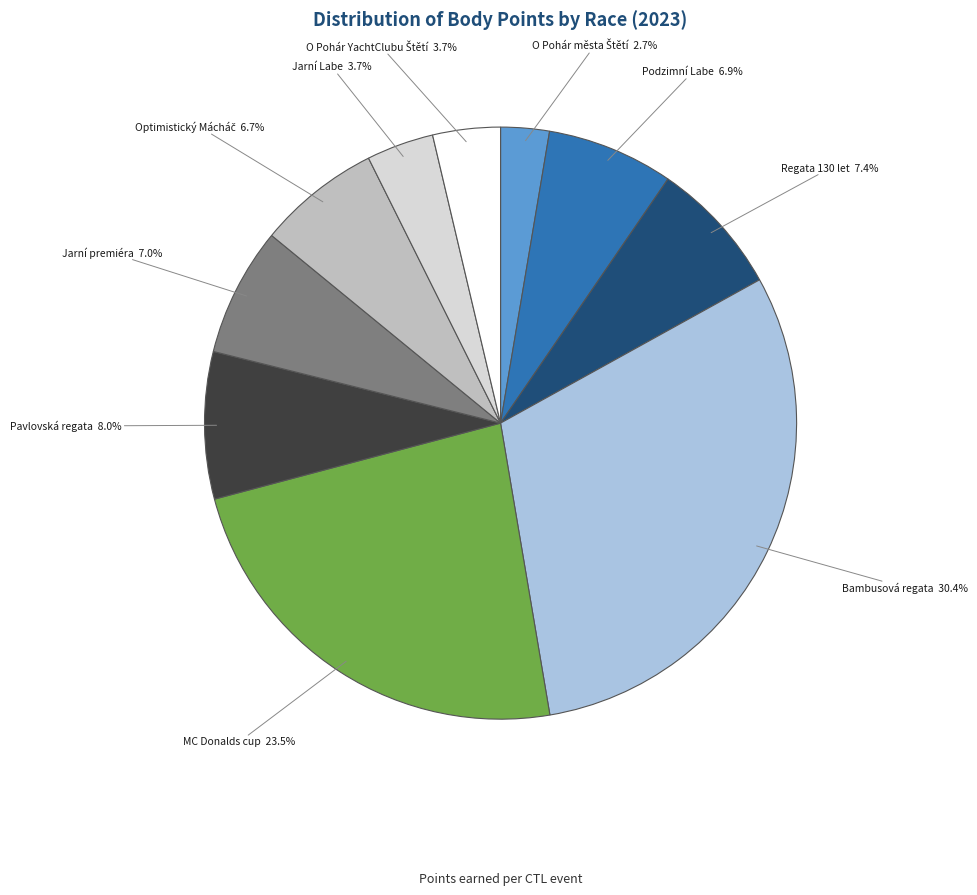

Does any single category account for the majority?

No